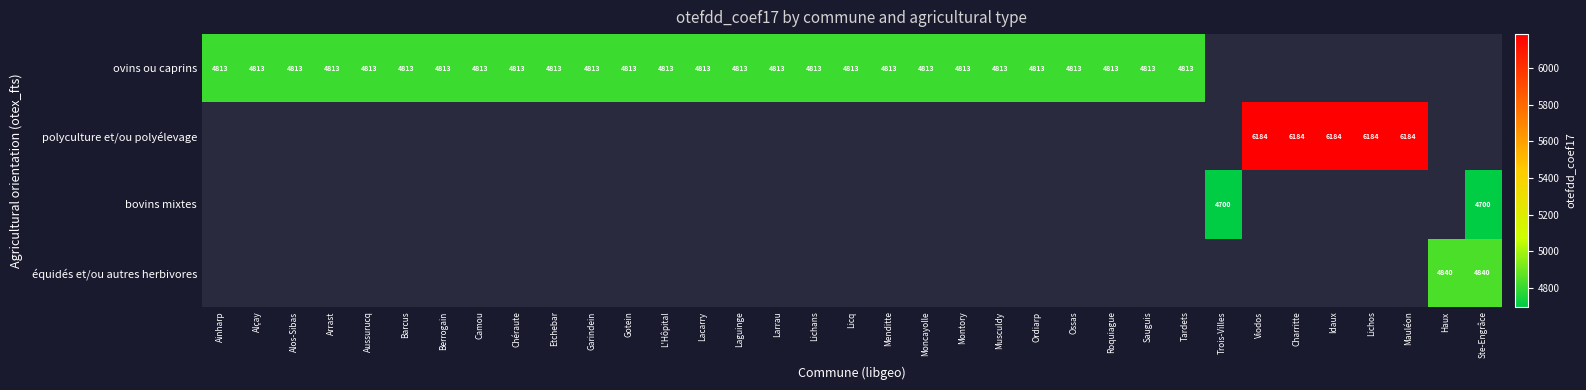

Count the number of categories in the chart.

35